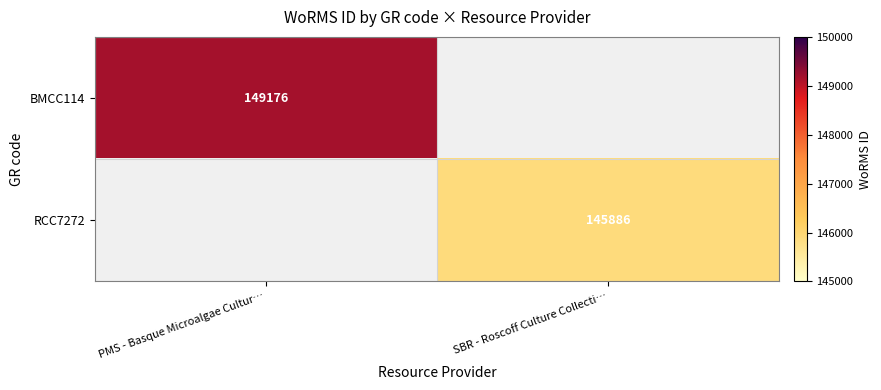

Is it true that BMCC114 equals 247709 at PMS - Basque Microalgae Cultur…?

False